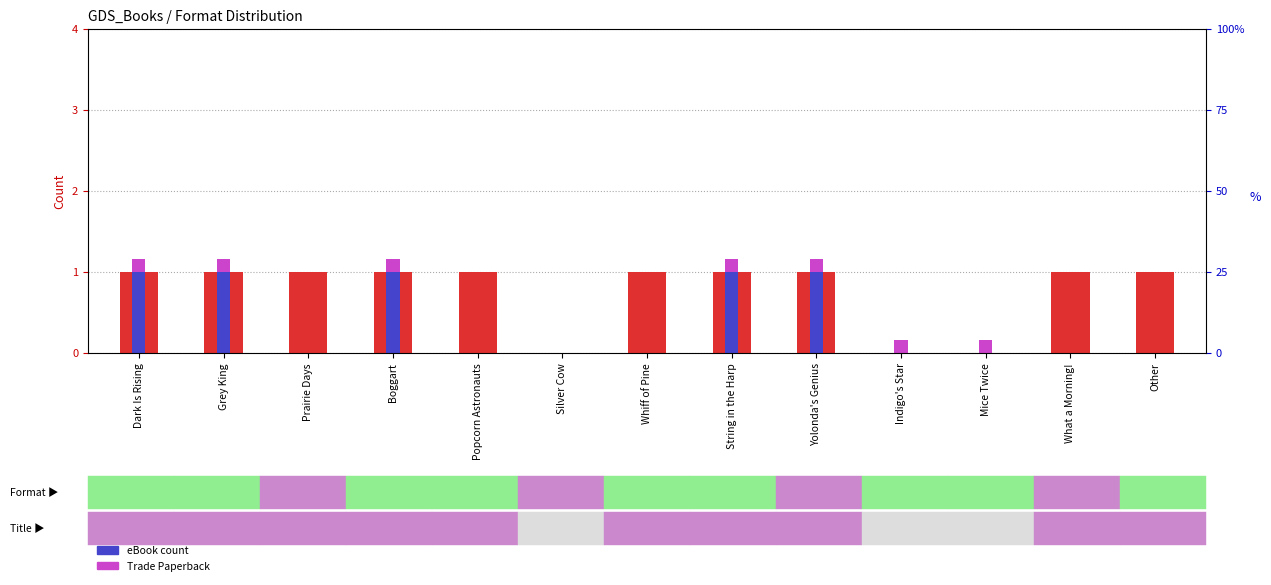

Rank the series at Prairie Days from highest to lowest value.

Hardcover, eBook, Trade Paperback